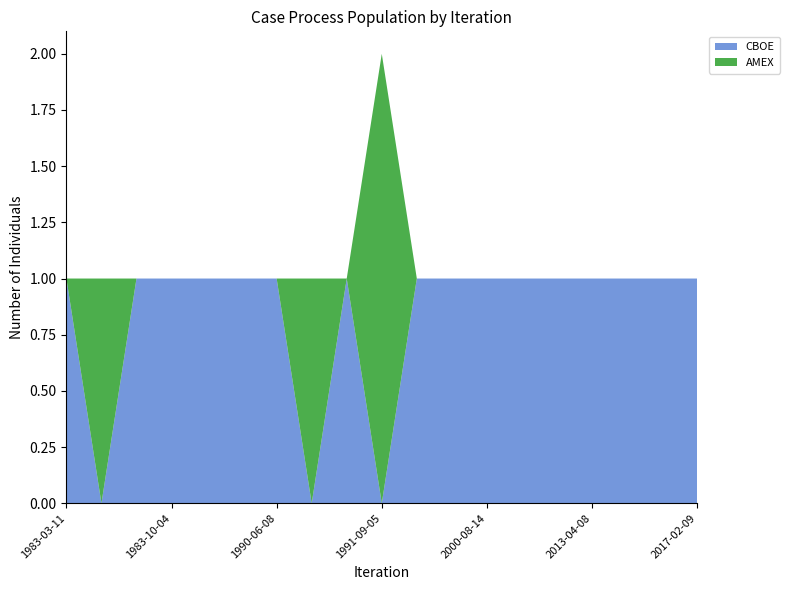

Reading right to left, transcribe all the data shown in this chart.

CBOE: 2017-02-09=1	2015-10-08=1	2013-09-19=1	2013-04-08=1	2004-01-05=1	2002-09-18=1	2000-08-14=1	1997-10-06=1	1996-06-05=1	1991-09-05=0	1991-09-04=1	1990-09-27=0	1990-06-08=1	1988-09-13=1	1984-03-08=1	1983-10-04=1	1983-07-01=1	1983-05-18=0	1983-03-11=1
AMEX: 2017-02-09=0	2015-10-08=0	2013-09-19=0	2013-04-08=0	2004-01-05=0	2002-09-18=0	2000-08-14=0	1997-10-06=0	1996-06-05=0	1991-09-05=2	1991-09-04=0	1990-09-27=1	1990-06-08=0	1988-09-13=0	1984-03-08=0	1983-10-04=0	1983-07-01=0	1983-05-18=1	1983-03-11=0